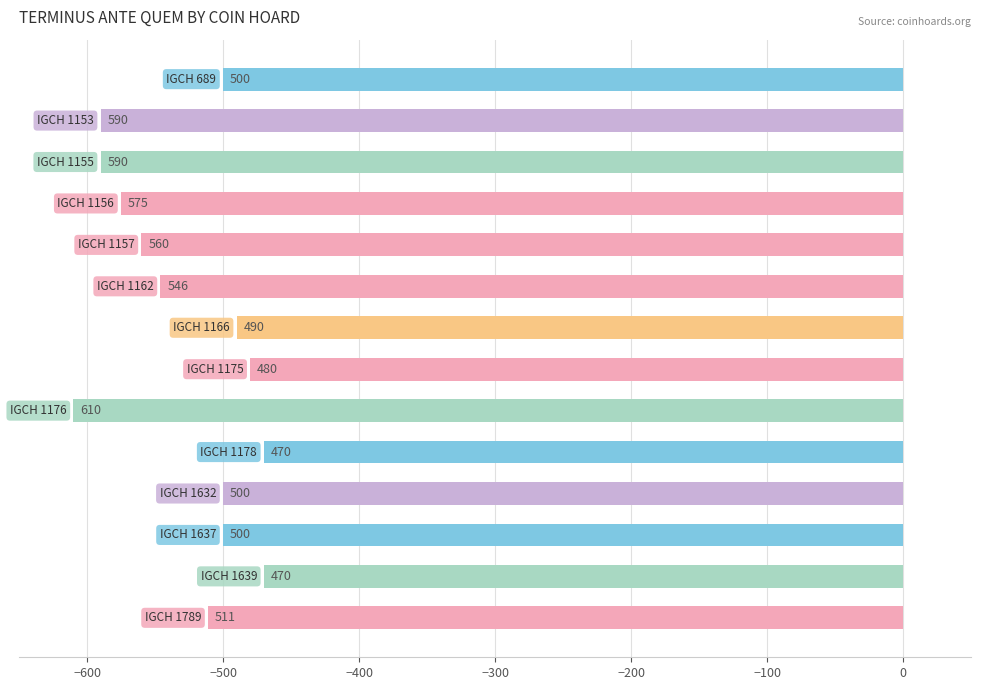

Are the bars horizontal?

Yes